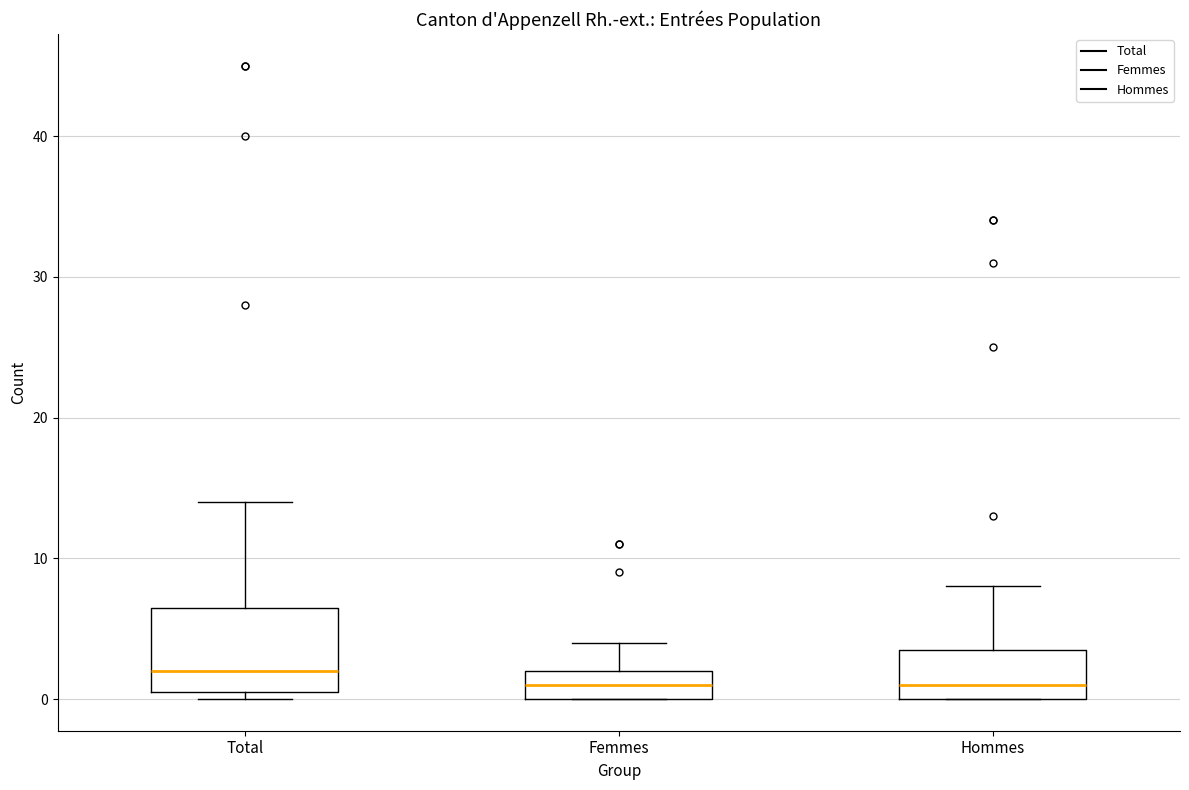

Where is the lower edge of the box for Hommes on the y-axis? The values are not printed on the chart, so give them approximately, as read against the axis.

0